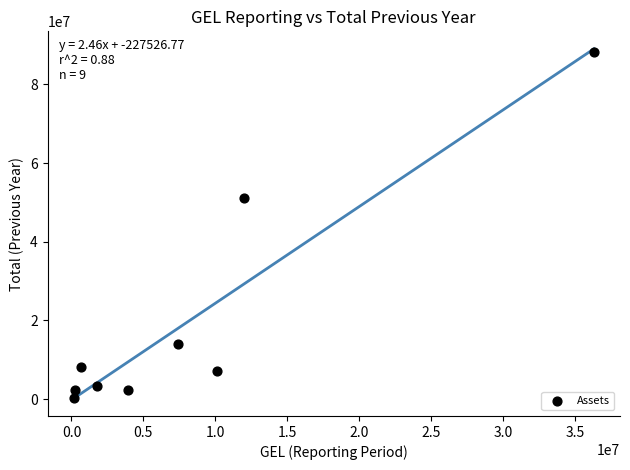

What is the range of Y values (max minus min)?

88023538